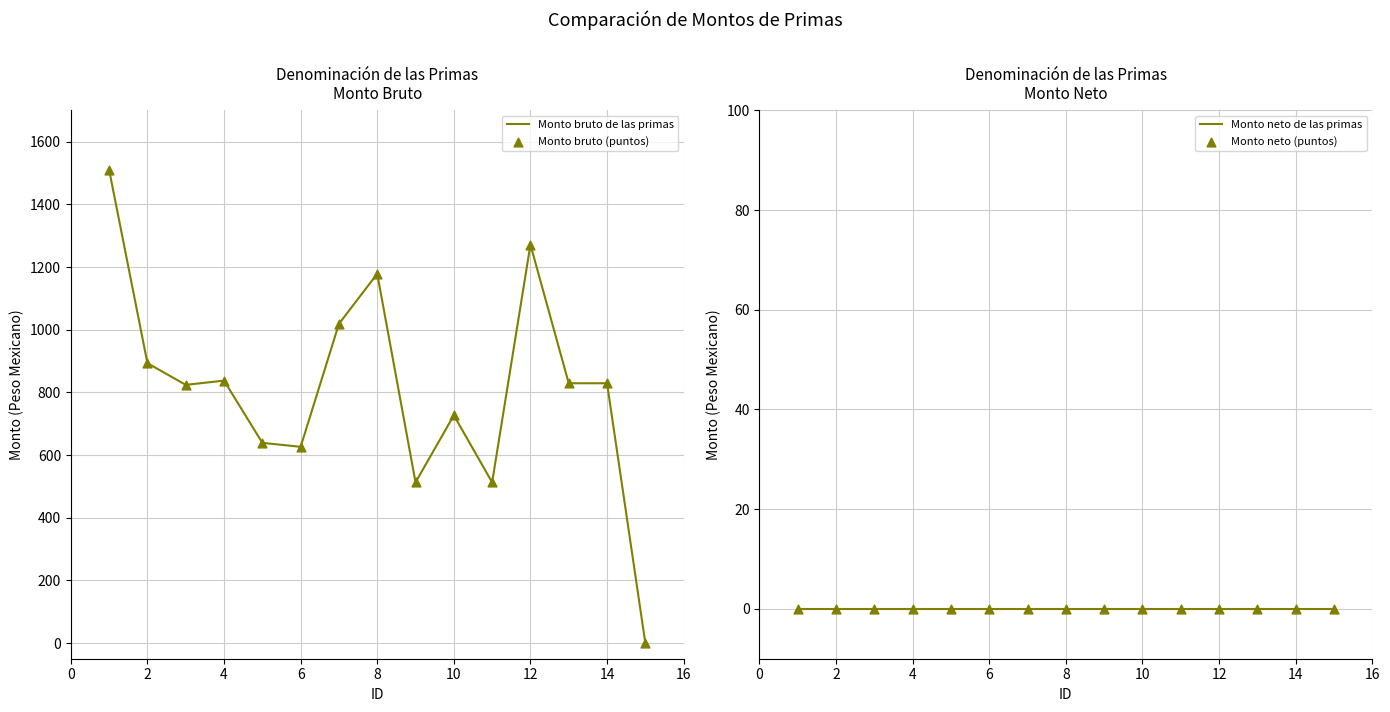

Which series contains the lowest Y value?

Monto bruto de las primas